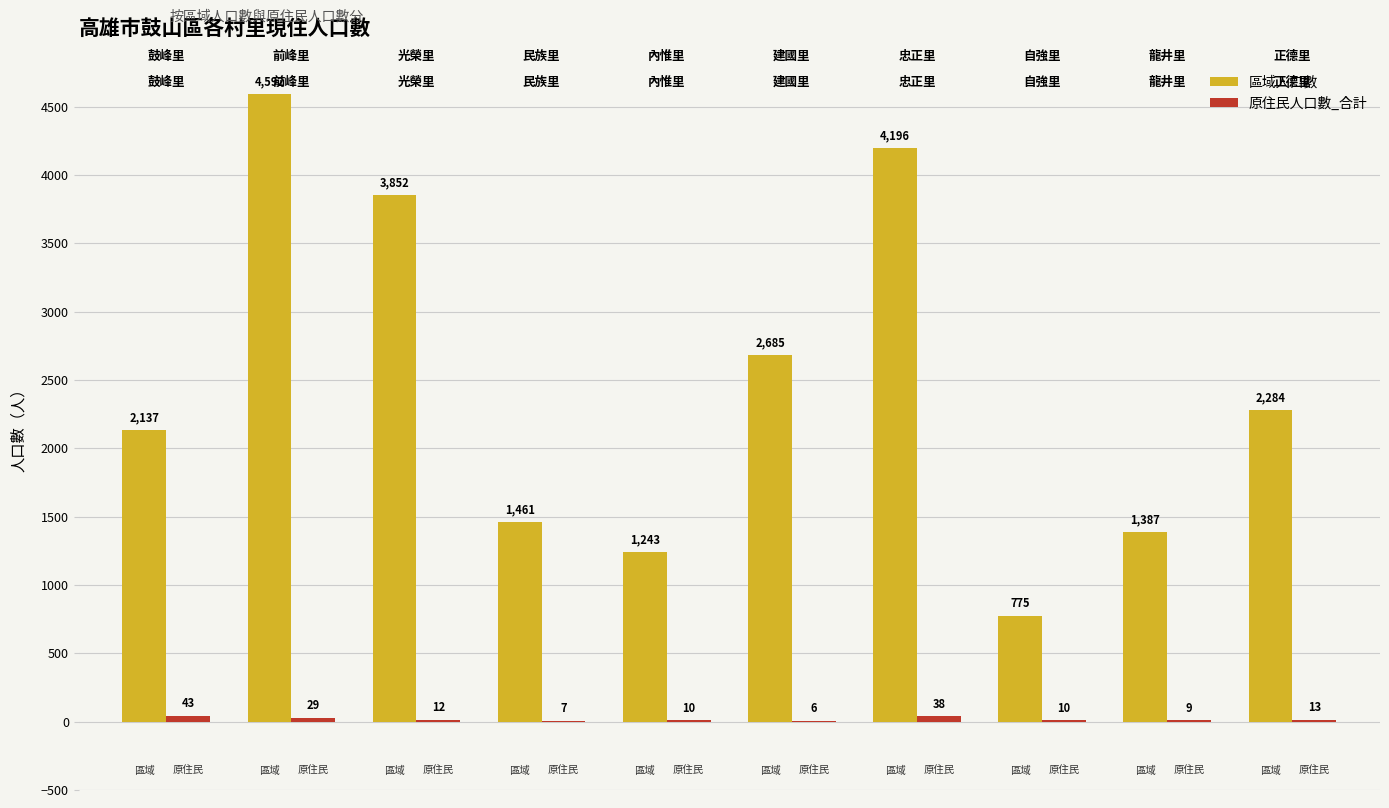

Which series has the largest total across all categories?

區域人口數